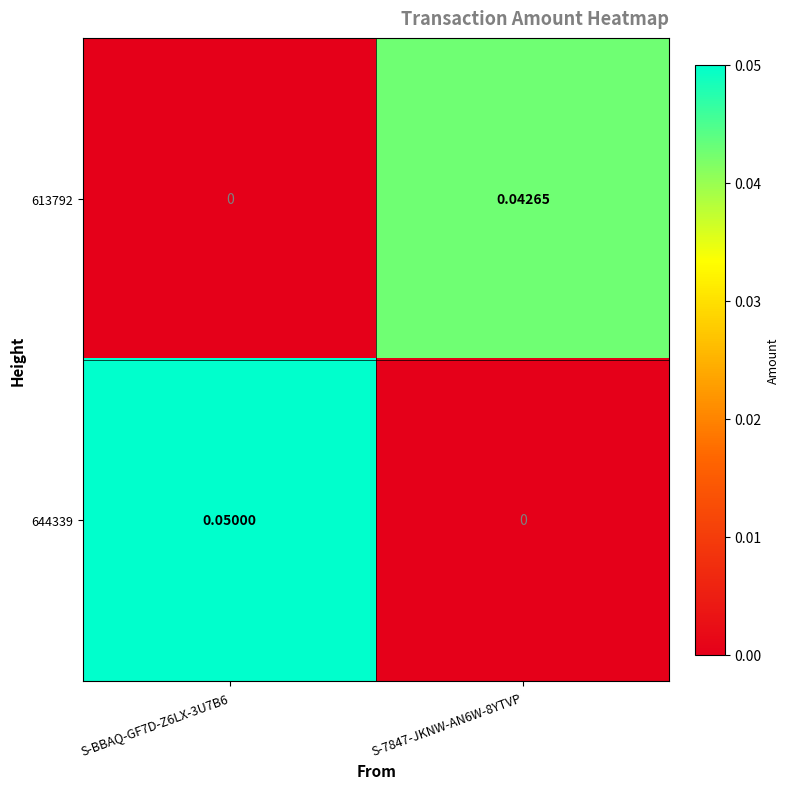

Is the value of 613792 at S-BBAQ-GF7D-Z6LX-3U7B6 greater than the value of 644339 at S-BBAQ-GF7D-Z6LX-3U7B6?

No